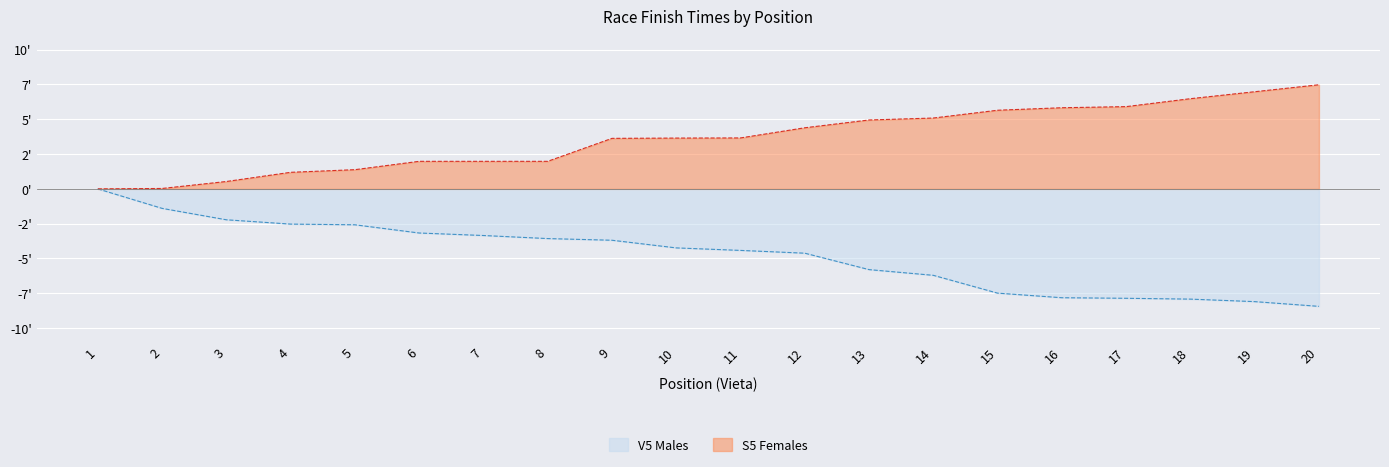

What is the total value across all series at 17?

-2.0